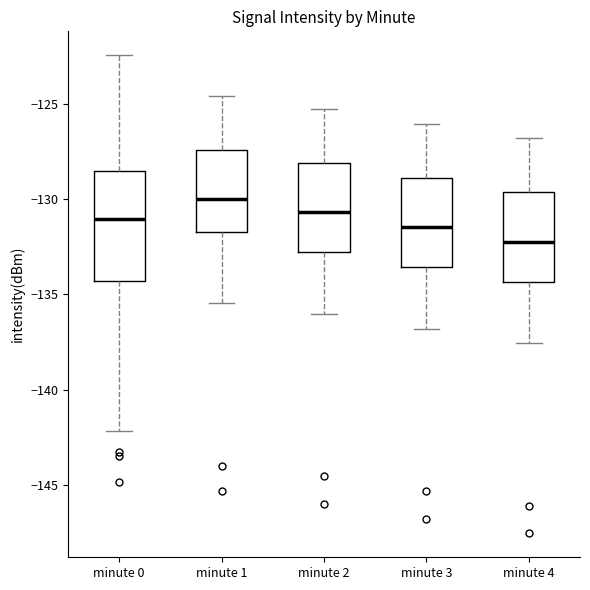

Reading left to right, read every box against the y-axis: the position of its median line, the range the box covers, and the ends of its whiskers. The values are not printed on the chart, so give them approximately, as read against the axis.

minute 0: median -131.0, box -134.5 to -128.5, whiskers -142.0 to -122.5
minute 1: median -130.0, box -131.5 to -127.5, whiskers -135.5 to -124.5
minute 2: median -130.5, box -133.0 to -128.0, whiskers -136.0 to -125.0
minute 3: median -131.5, box -133.5 to -129.0, whiskers -137.0 to -126.0
minute 4: median -132.0, box -134.5 to -129.5, whiskers -137.5 to -127.0